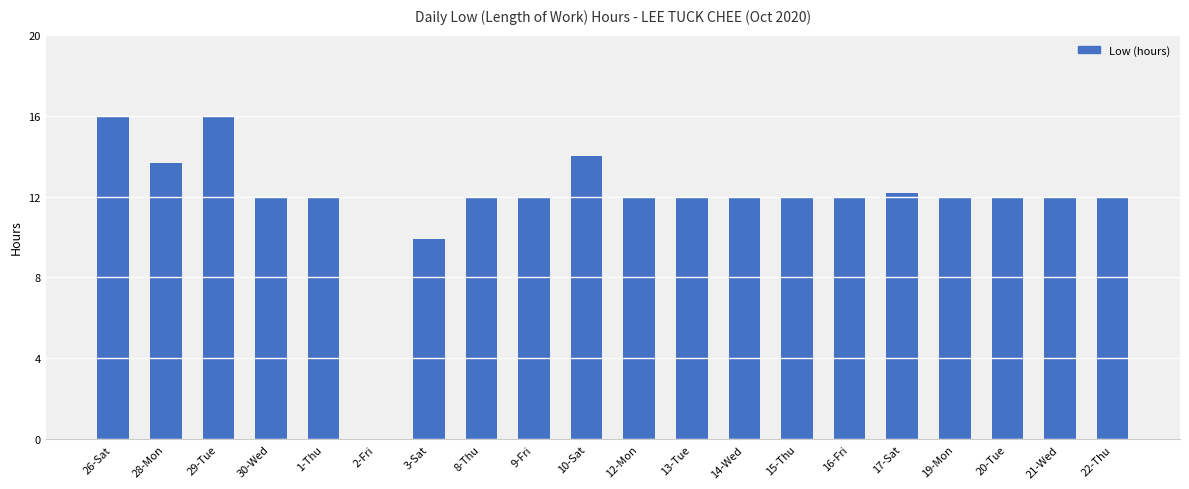

What is the change in value from 17-Sat to 21-Wed?

-0.2